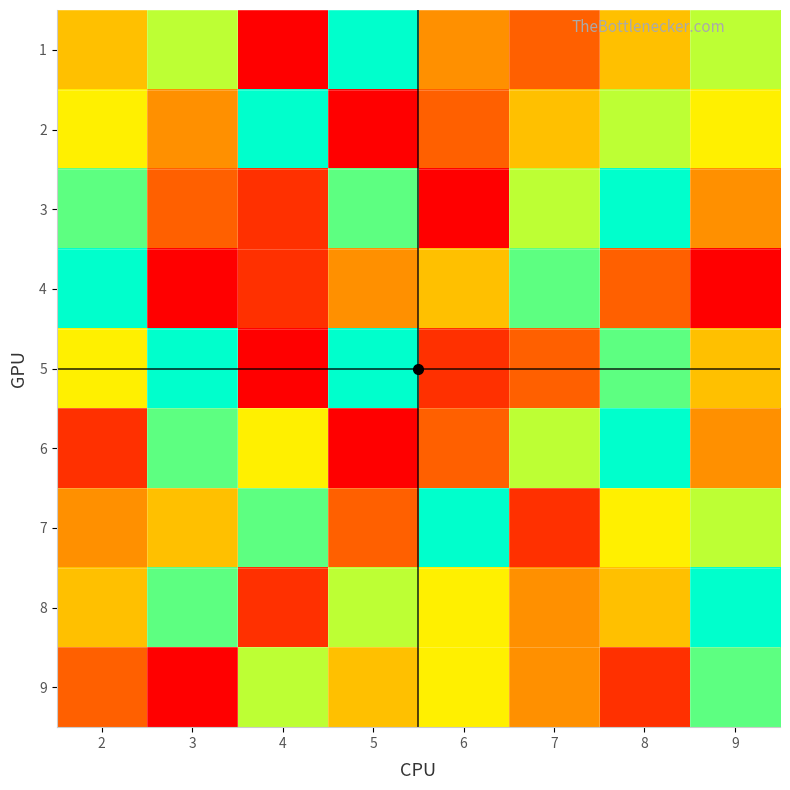

Between 6 and 8, which series saw the biggest shift?

3